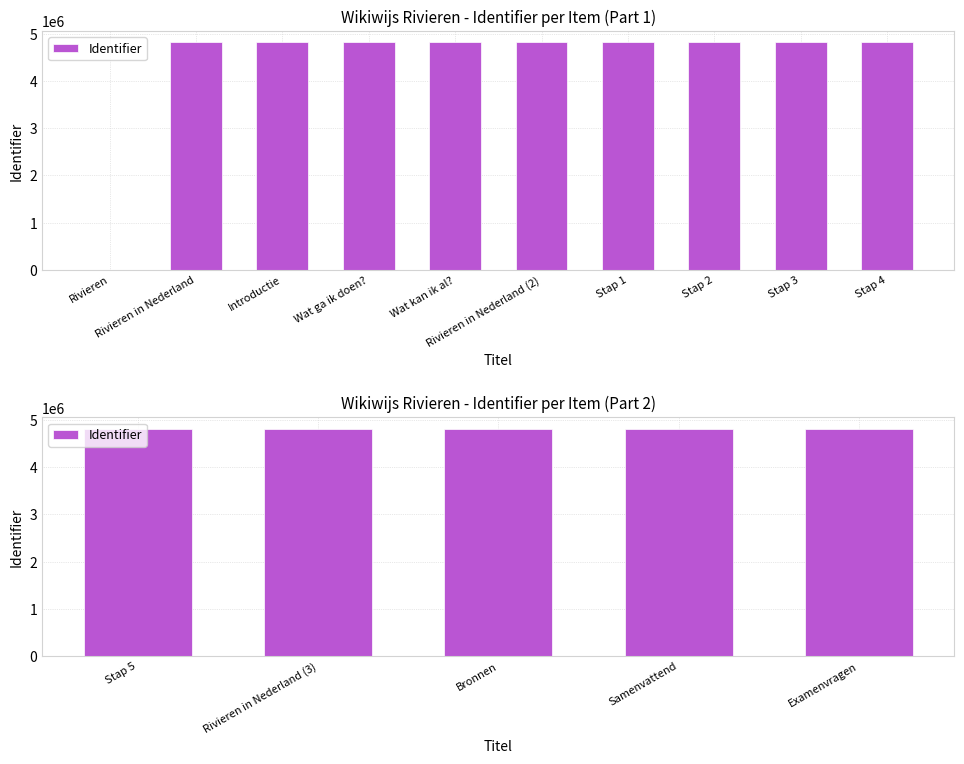

What is the difference between the maximum and minimum values?

7